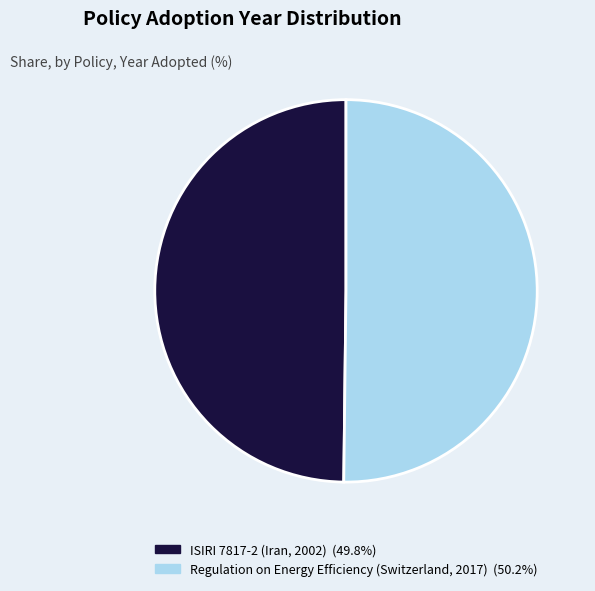

Is the sum of ISIRI 7817-2 (Iran, 2002) and Regulation on Energy Efficiency (Switzerland, 2017) greater than half?

Yes